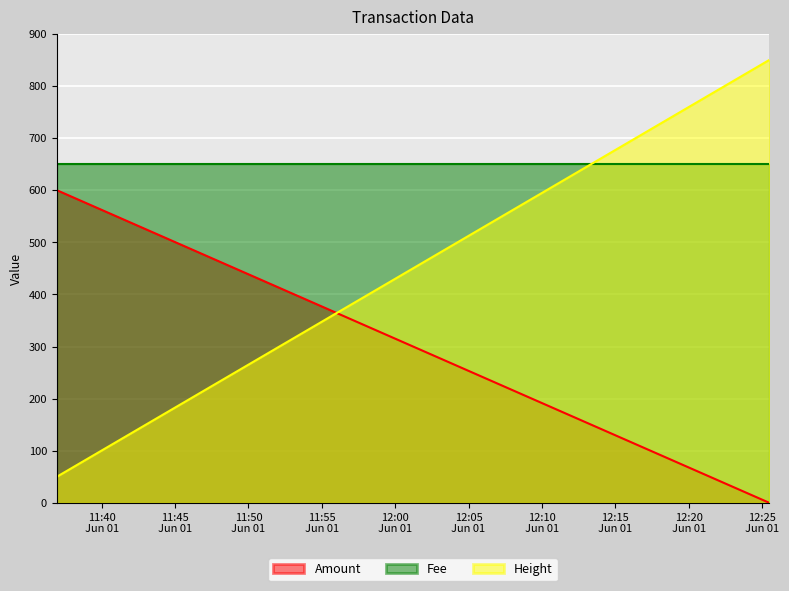

What is the sum of all Amount values?

1200.0